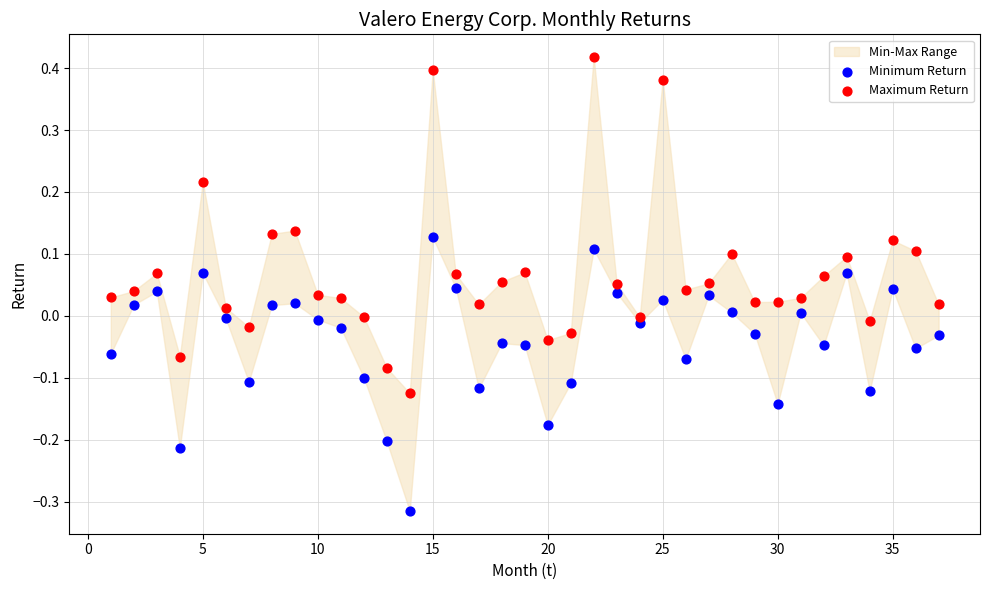

Which series has the widest spread of Y values?

Maximum Return